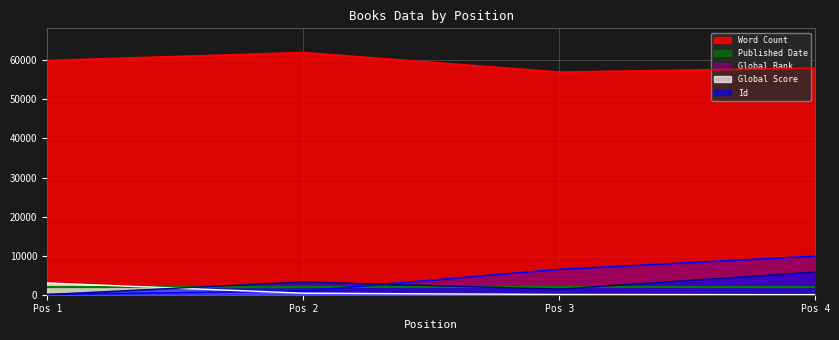

Where is Word Count nearest to the value 59500?

Pos 1